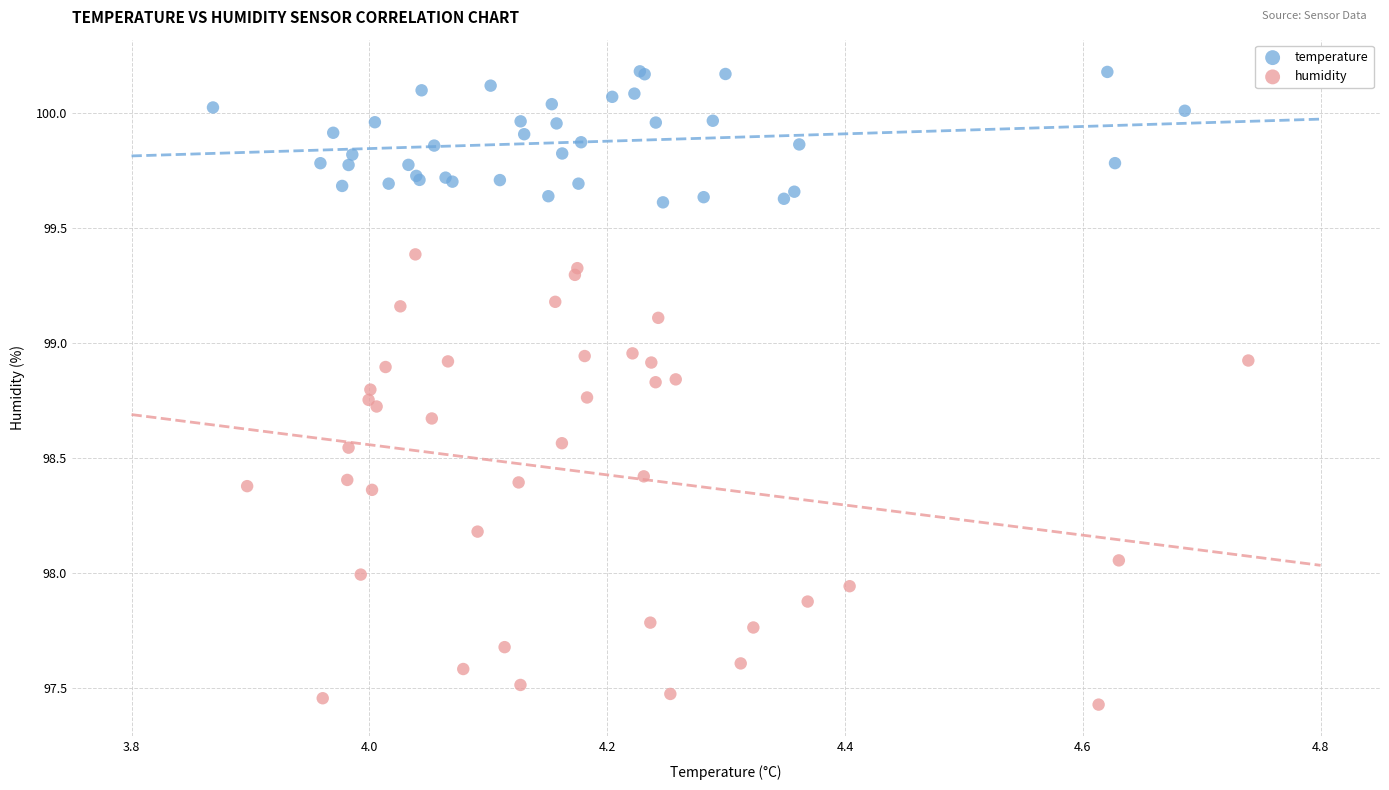

Which series reaches the minimum Y coordinate?

humidity